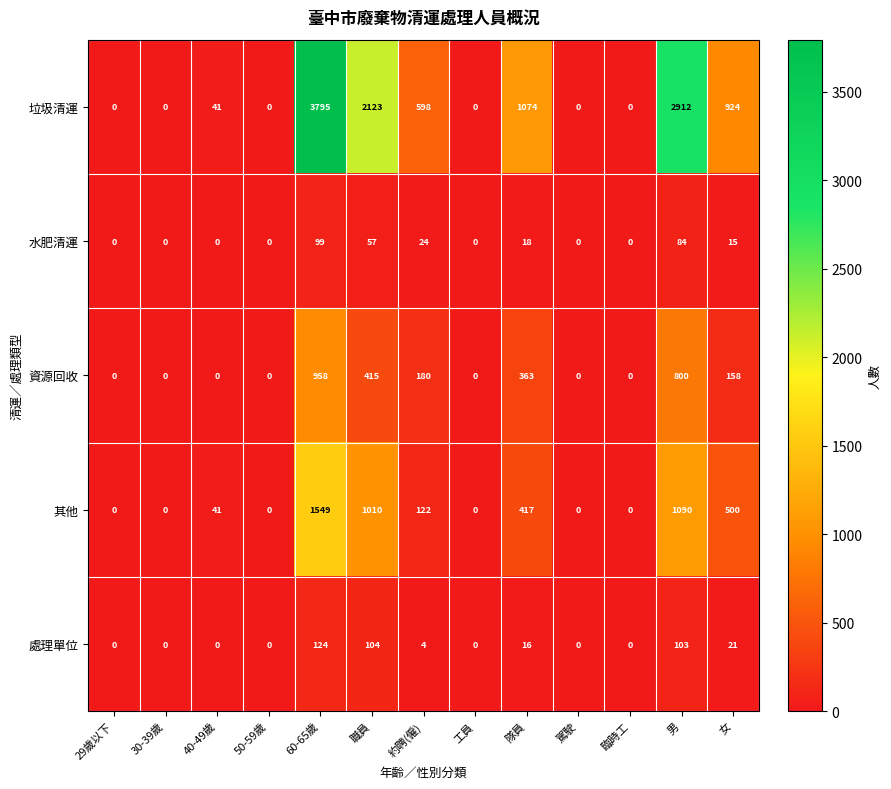

True or false: 資源回收 has a value of 1136 at 男.

False